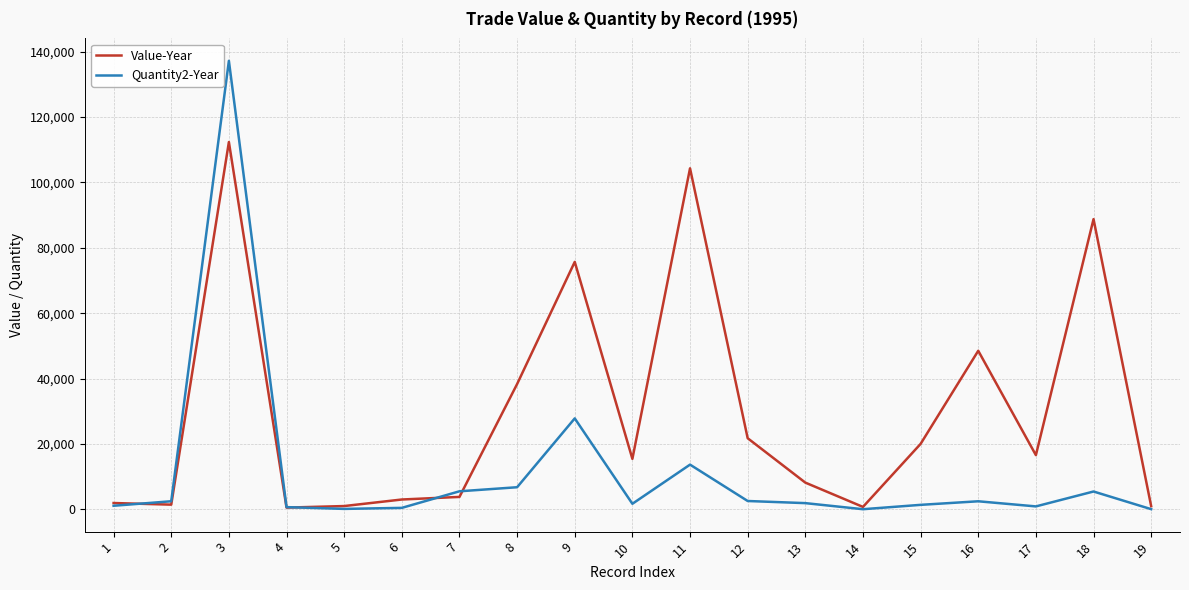

The value of Quantity2-Year at 13 is 1907. True or false?

True